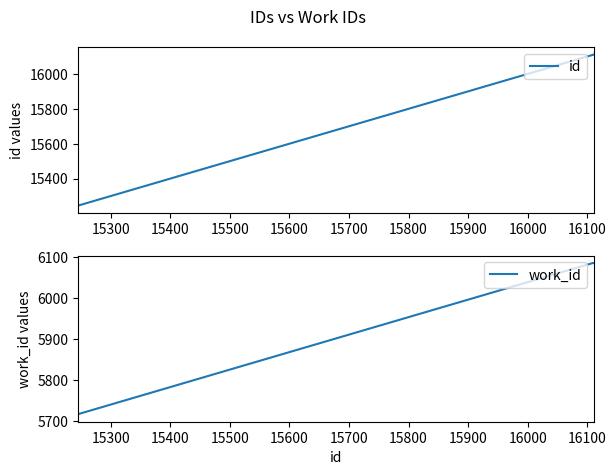

What is the value of the id point at the 2nd from the left?

16109